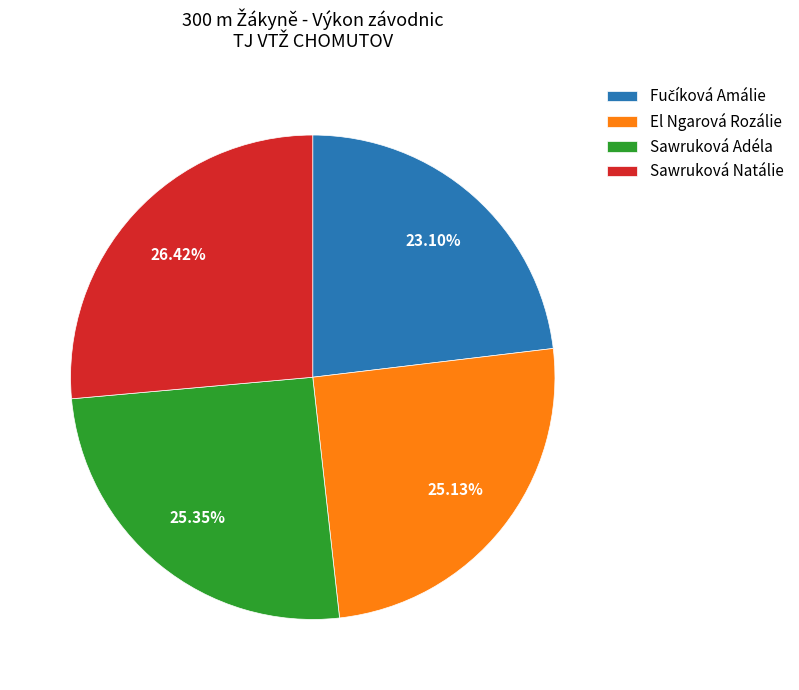

How many slices are in this pie chart?

4